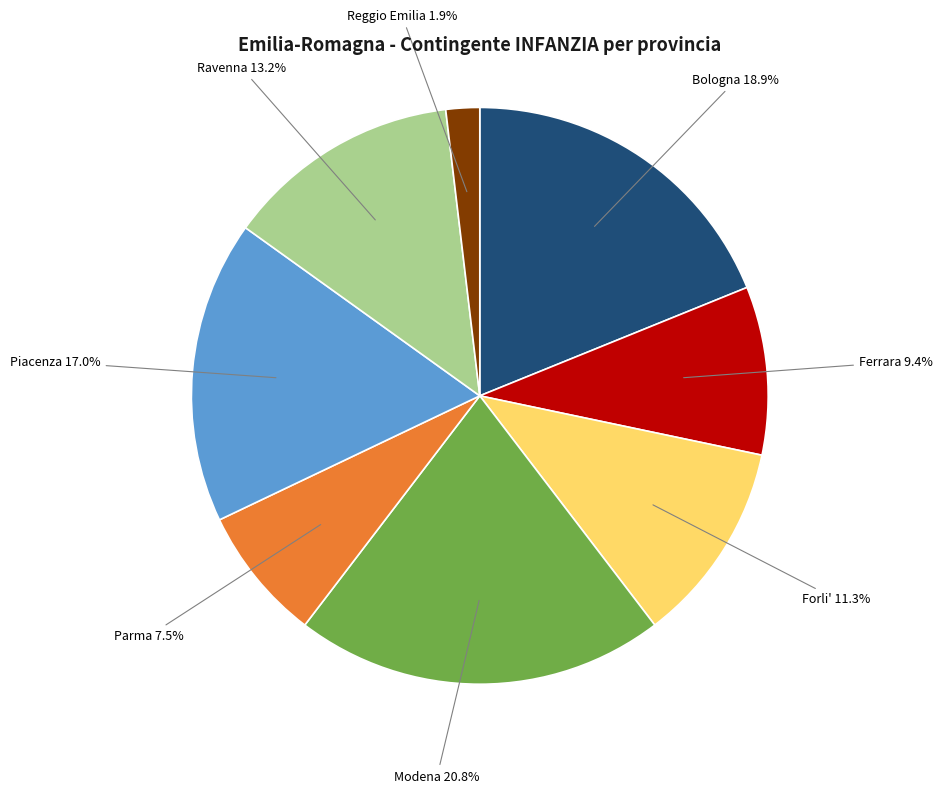

Is there a majority slice in this chart?

No